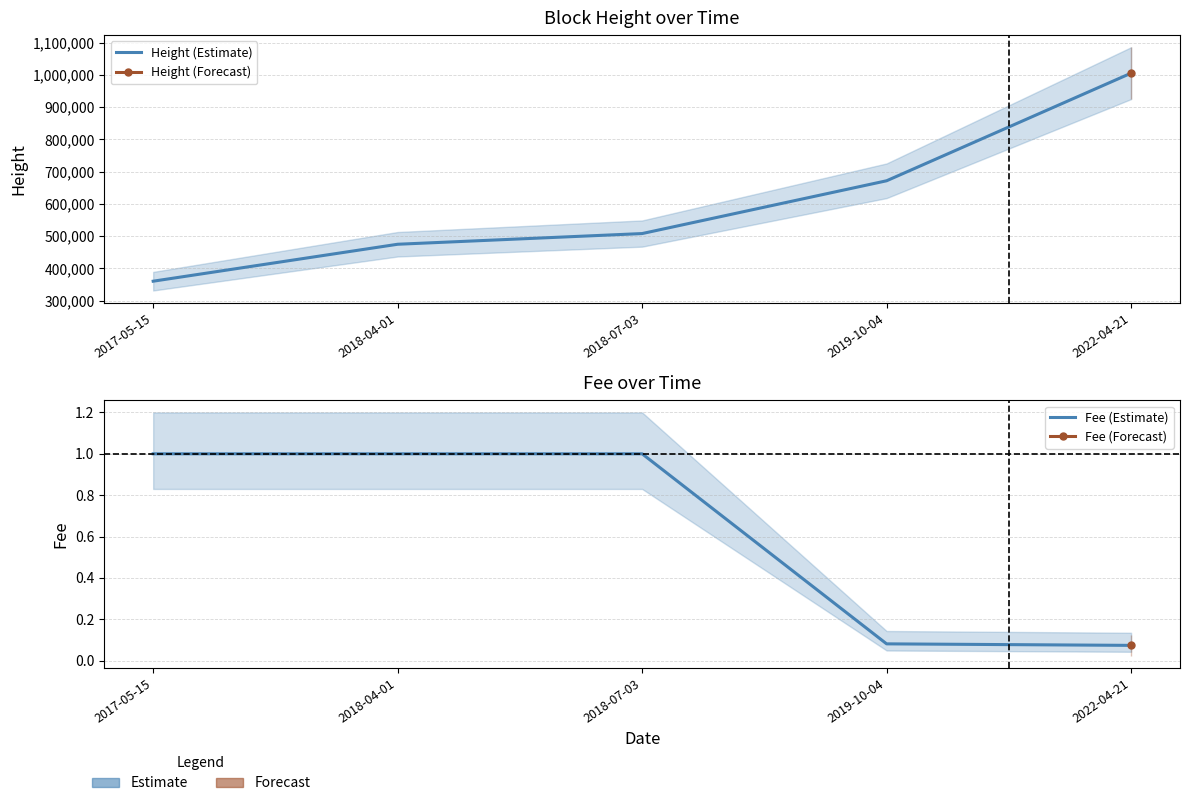

Is it true that Height (Estimate) equals 671802.0 at 2019-10-04?

True